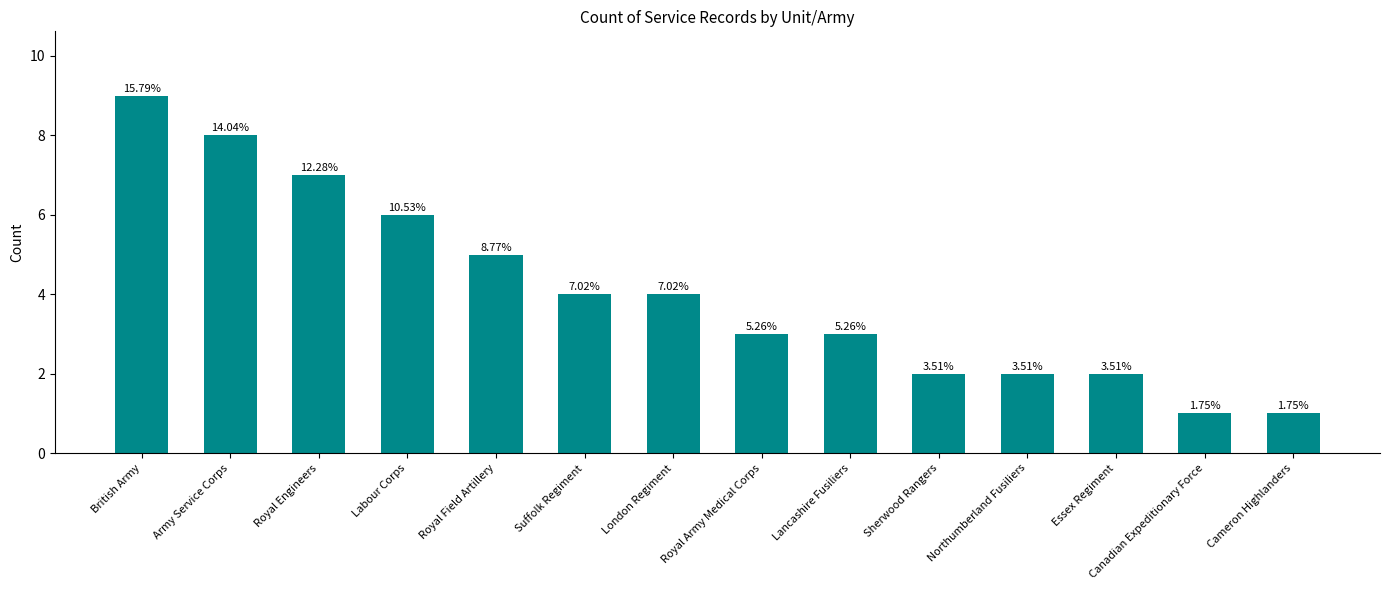

Which label corresponds to the smallest value in the chart?

Canadian Expeditionary Force